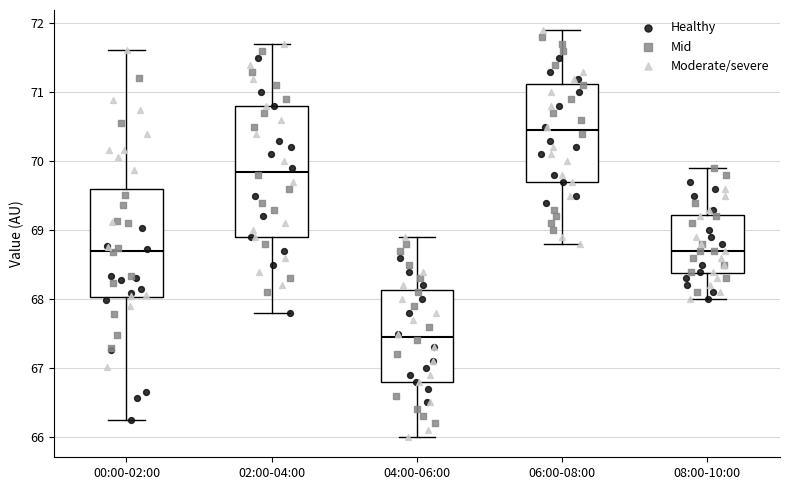

Which box has the highest median line?

06:00-08:00